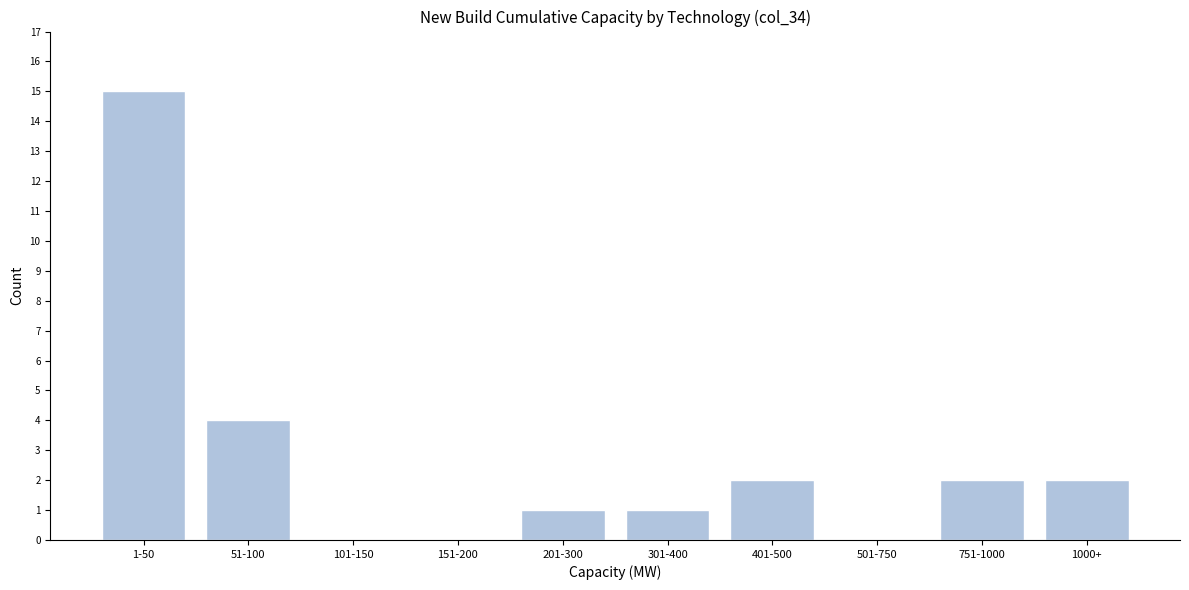

Reading left to right, transcribe all the data shown in this chart.

1-50=15	51-100=4	101-150=0	151-200=0	201-300=1	301-400=1	401-500=2	501-750=0	751-1000=2	1000+=2